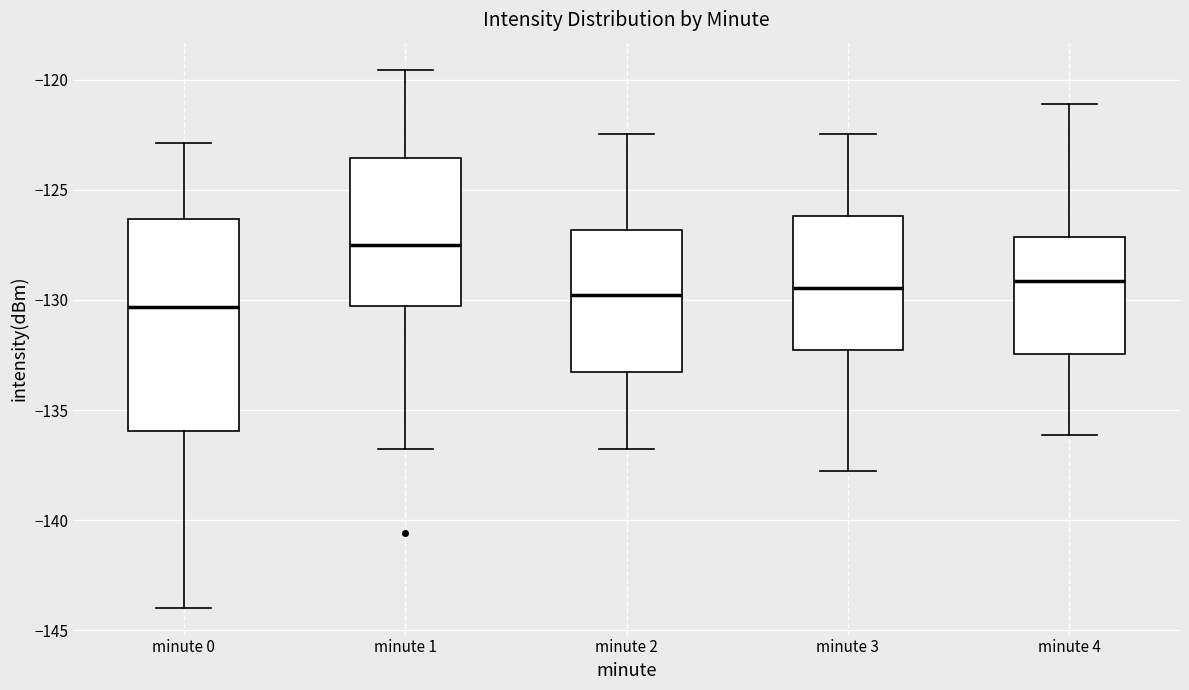

Which box's median line is the lowest?

minute 0